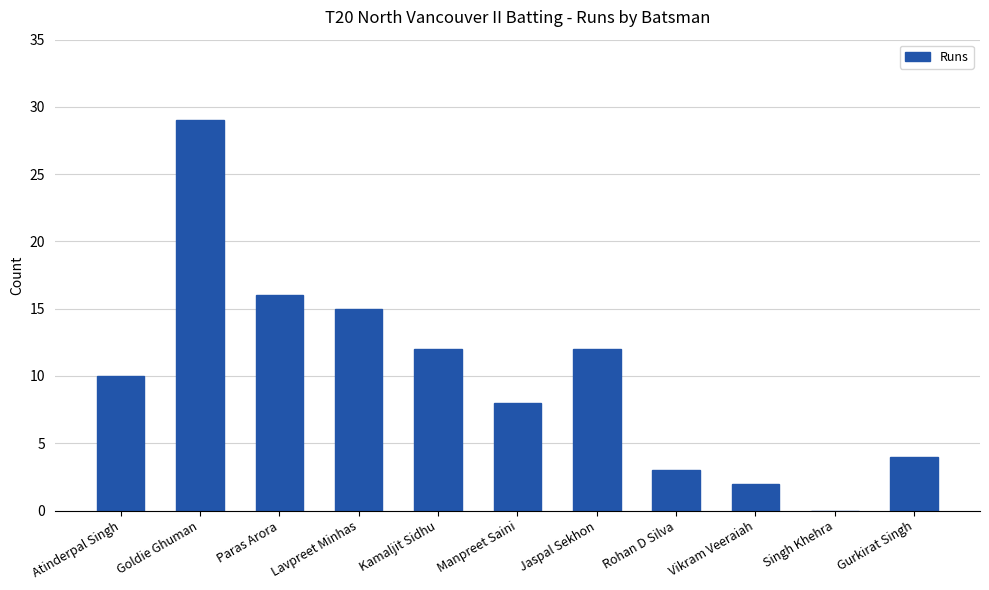

True or false: the data shows 52 at Goldie Ghuman.

False